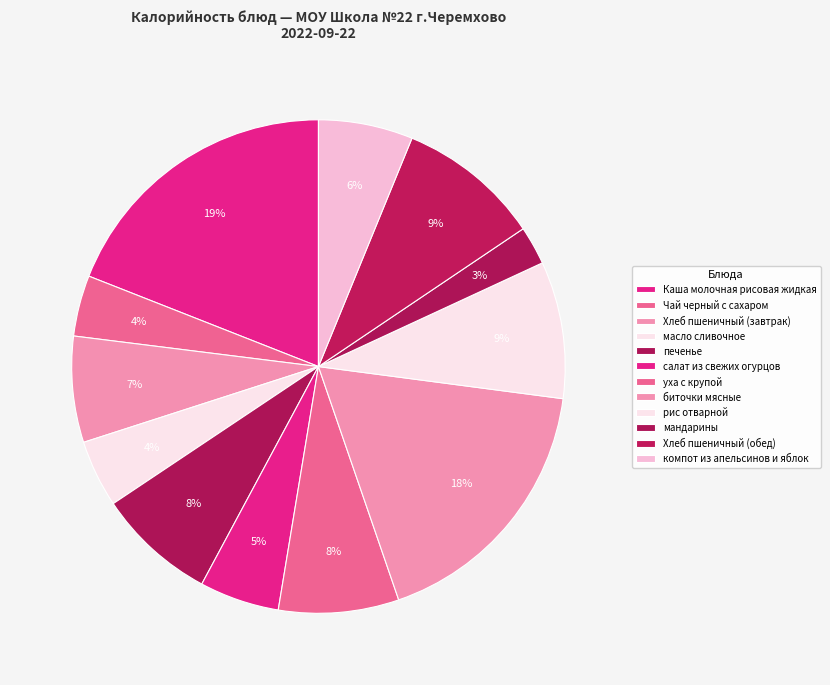

To the nearest percent, what percentage of the pie is салат из свежих огурцов?

5%